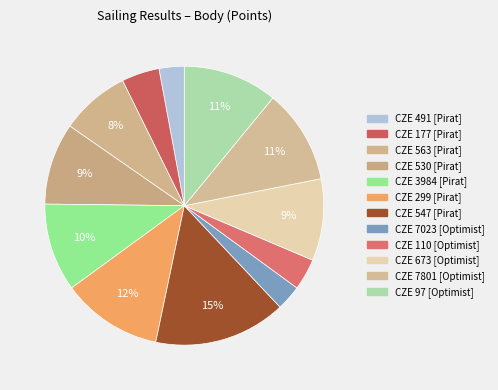

How many segments does this pie chart have?

12